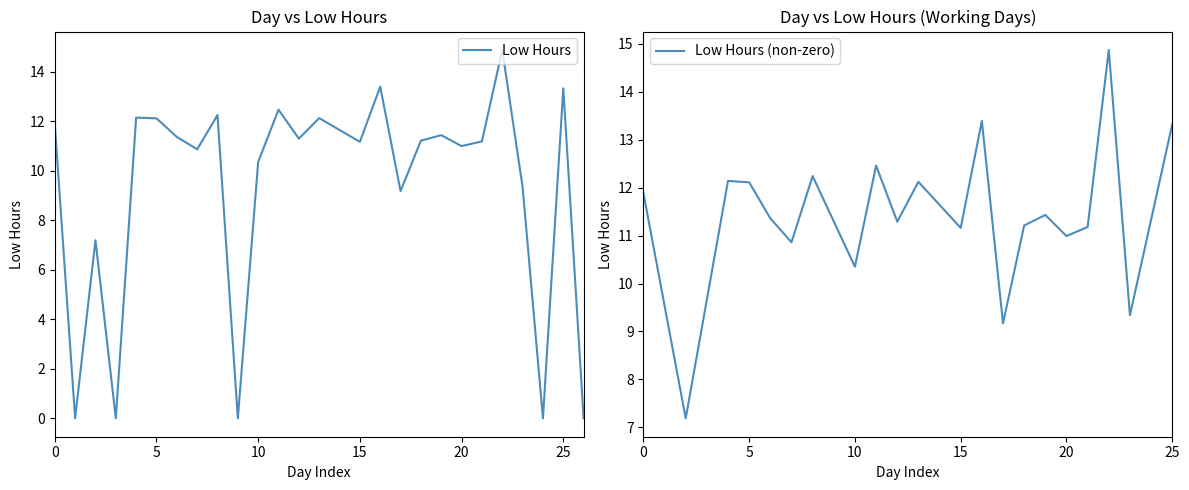

True or false: Low Hours (non-zero) has a value of 10.3 at 10.

True